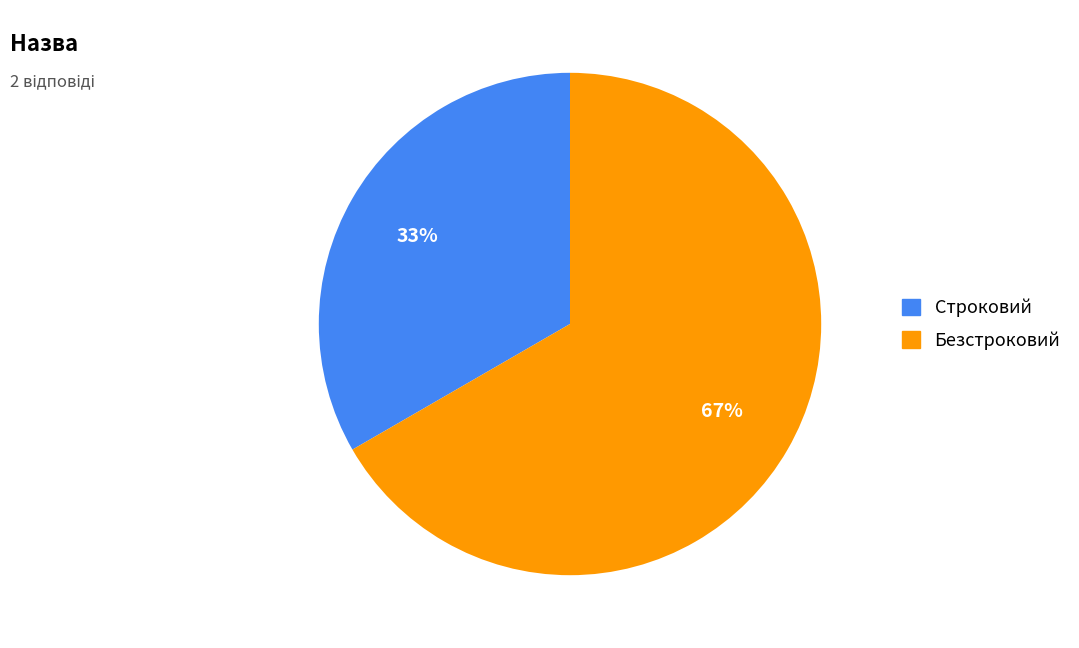

To the nearest percent, what is the average slice percentage?

50%